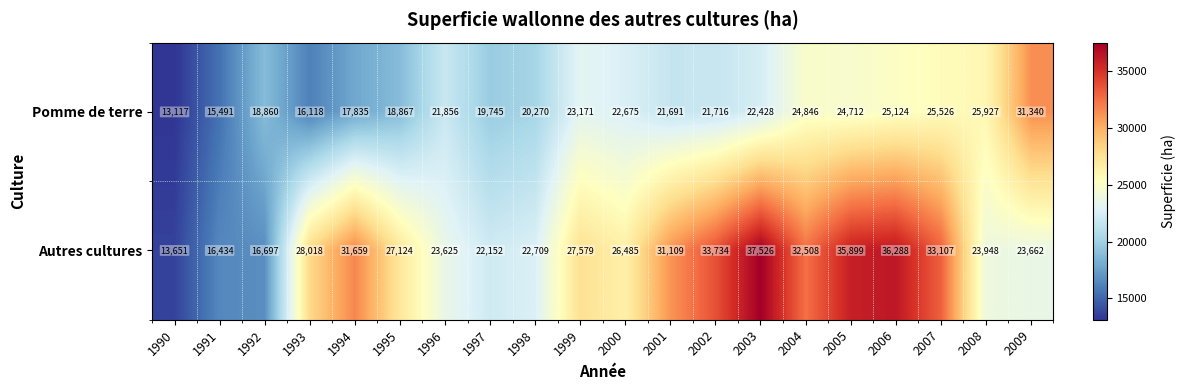

At which label does Autres cultures reach its minimum?

1990